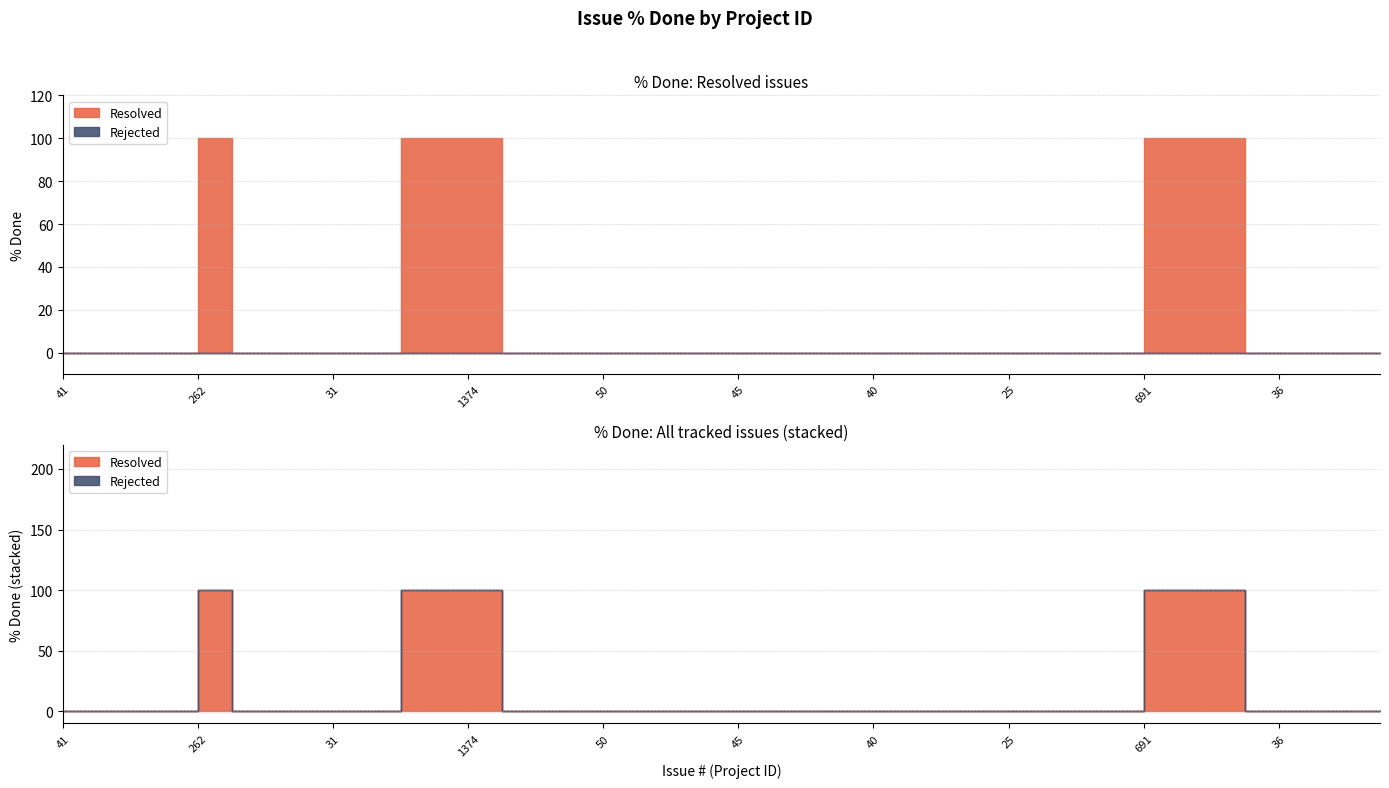

Where is Rejected nearest to the value 0?

41